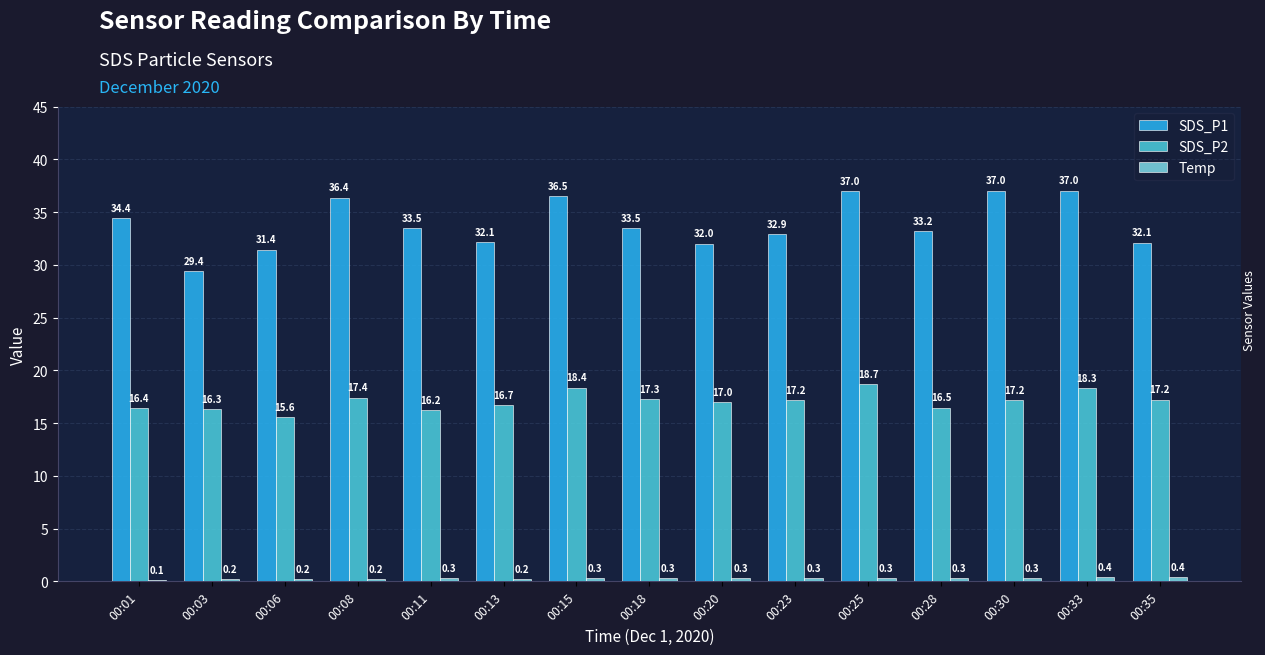

Read the SDS_P2 value at 00:08.

17.4